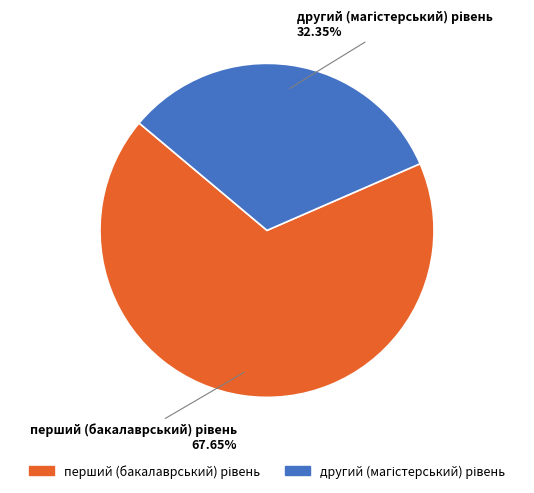

Is there a majority slice in this chart?

Yes